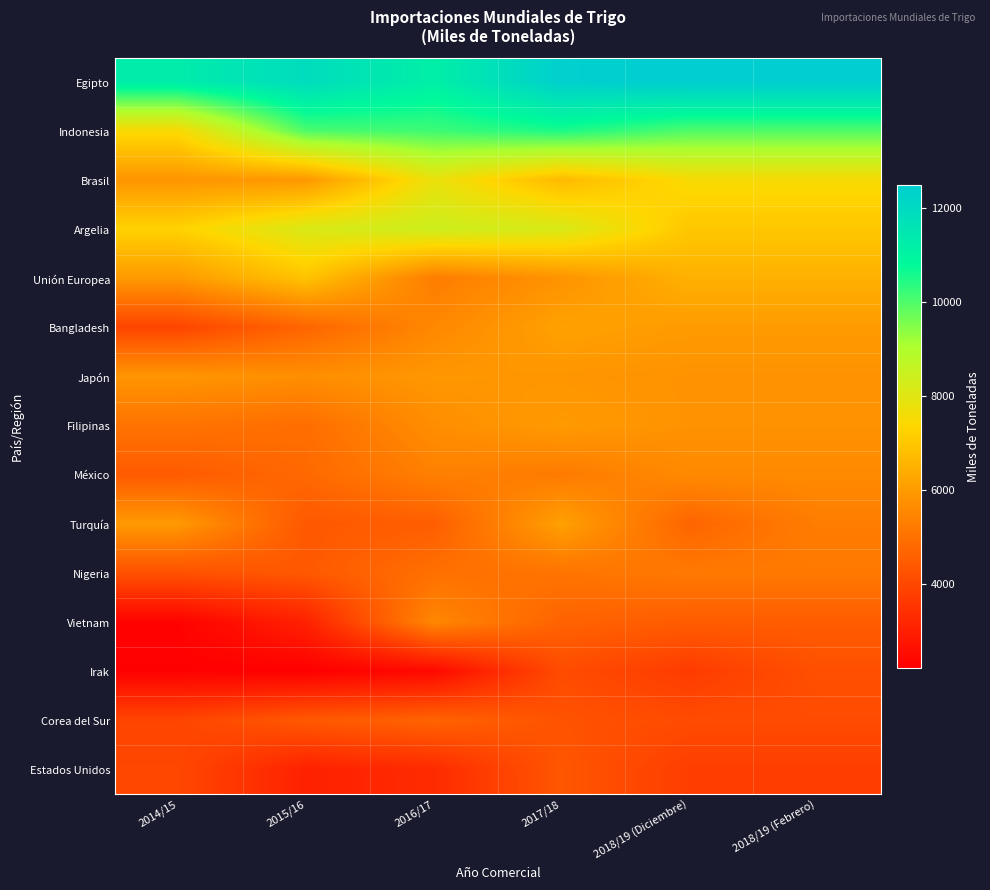

Reading left to right, what are all the values shown in this chart?

Egipto: 2014/15=11300	2015/16=11925	2016/17=11175	2017/18=12407	2018/19 (Diciembre)=12500	2018/19 (Febrero)=12500
Indonesia: 2014/15=7477	2015/16=10045	2016/17=10176	2017/18=10516	2018/19 (Diciembre)=10000	2018/19 (Febrero)=10000
Brasil: 2014/15=5869	2015/16=5922	2016/17=7788	2017/18=6702	2018/19 (Diciembre)=7500	2018/19 (Febrero)=7500
Argelia: 2014/15=7257	2015/16=8153	2016/17=8414	2017/18=8172	2018/19 (Diciembre)=7000	2018/19 (Febrero)=7000
Unión Europea: 2014/15=5979	2015/16=6928	2016/17=5299	2017/18=5824	2018/19 (Diciembre)=6500	2018/19 (Febrero)=6500
Bangladesh: 2014/15=3929	2015/16=4720	2016/17=5556	2017/18=6150	2018/19 (Diciembre)=6000	2018/19 (Febrero)=6000
Japón: 2014/15=5878	2015/16=5715	2016/17=5911	2017/18=5876	2018/19 (Diciembre)=5800	2018/19 (Febrero)=5800
Filipinas: 2014/15=5054	2015/16=4918	2016/17=5704	2017/18=5987	2018/19 (Diciembre)=5800	2018/19 (Febrero)=5800
México: 2014/15=4471	2015/16=4805	2016/17=5370	2017/18=5245	2018/19 (Diciembre)=5600	2018/19 (Febrero)=5600
Turquía: 2014/15=5960	2015/16=4405	2016/17=4542	2017/18=6130	2018/19 (Diciembre)=4700	2018/19 (Febrero)=5300
Nigeria: 2014/15=4244	2015/16=4410	2016/17=4972	2017/18=5085	2018/19 (Diciembre)=5200	2018/19 (Febrero)=5200
Vietnam: 2014/15=2292	2015/16=3070	2016/17=5535	2017/18=4655	2018/19 (Diciembre)=4500	2018/19 (Febrero)=4500
Irak: 2014/15=2253	2015/16=2218	2016/17=2446	2017/18=4108	2018/19 (Diciembre)=3700	2018/19 (Febrero)=4200
Corea del Sur: 2014/15=3942	2015/16=4420	2016/17=4667	2017/18=4269	2018/19 (Diciembre)=4100	2018/19 (Febrero)=4100
Estados Unidos: 2014/15=3989	2015/16=3057	2016/17=3294	2017/18=4358	2018/19 (Diciembre)=3750	2018/19 (Febrero)=3750